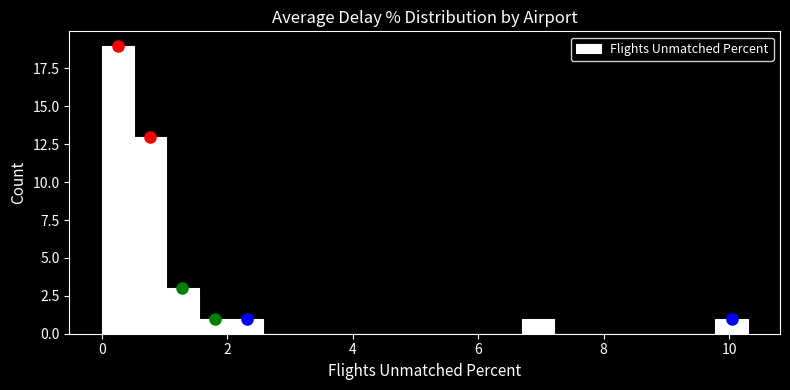

Around what value on the x-axis is the tallest bar? Give the approximate position of its centre, as read against the axis.

0.2